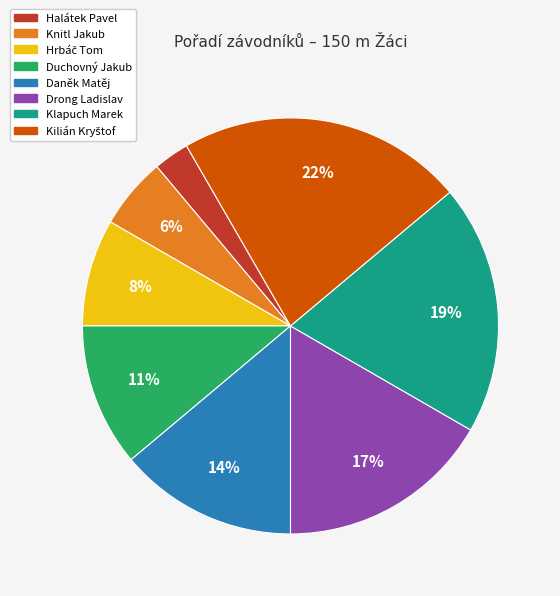

To the nearest percent, what is the average slice percentage?

12%